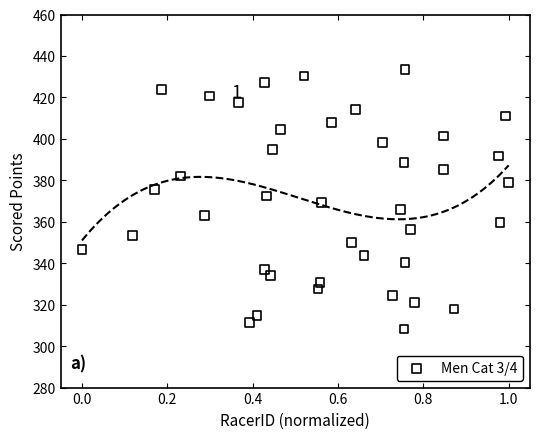

What is the range of X values (max minus min)?

1.0